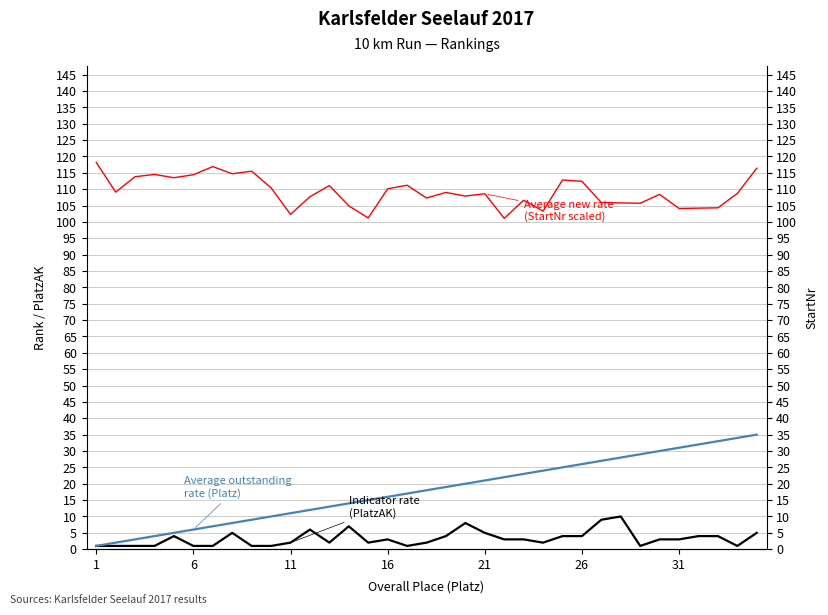

At which label does Average outstanding rate (Platz) first exceed 18?

18